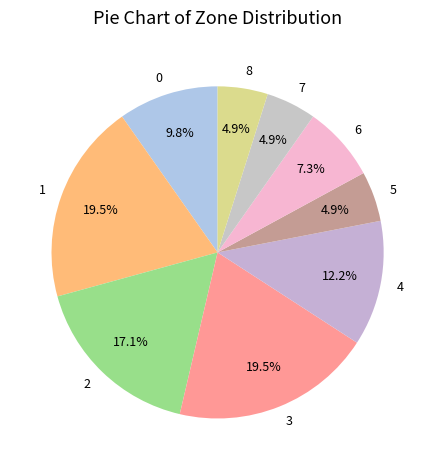

What percentage is the 8 slice, to the nearest percent?

5%